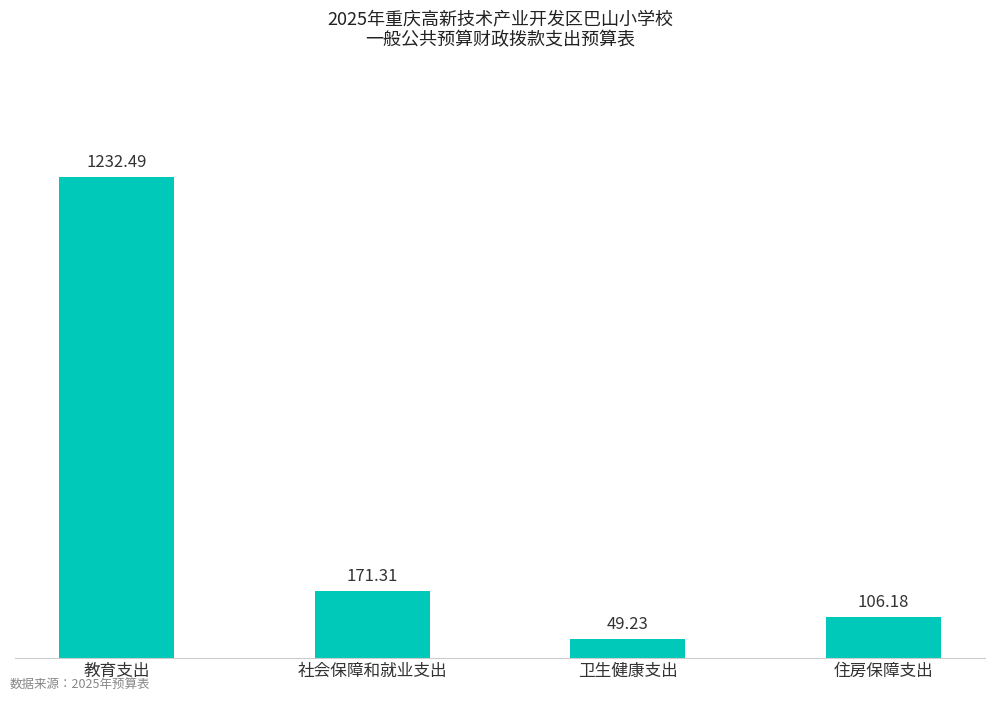

List the labels in order of value, largest first.

教育支出, 社会保障和就业支出, 住房保障支出, 卫生健康支出